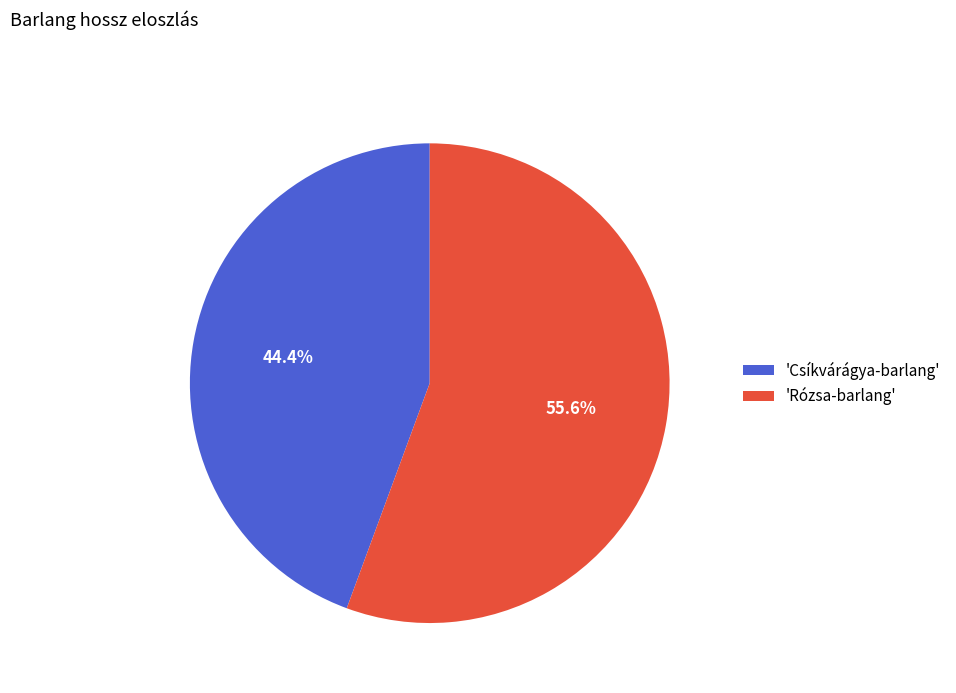

To the nearest percent, what is the difference between the largest and smallest slice percentages?

11%